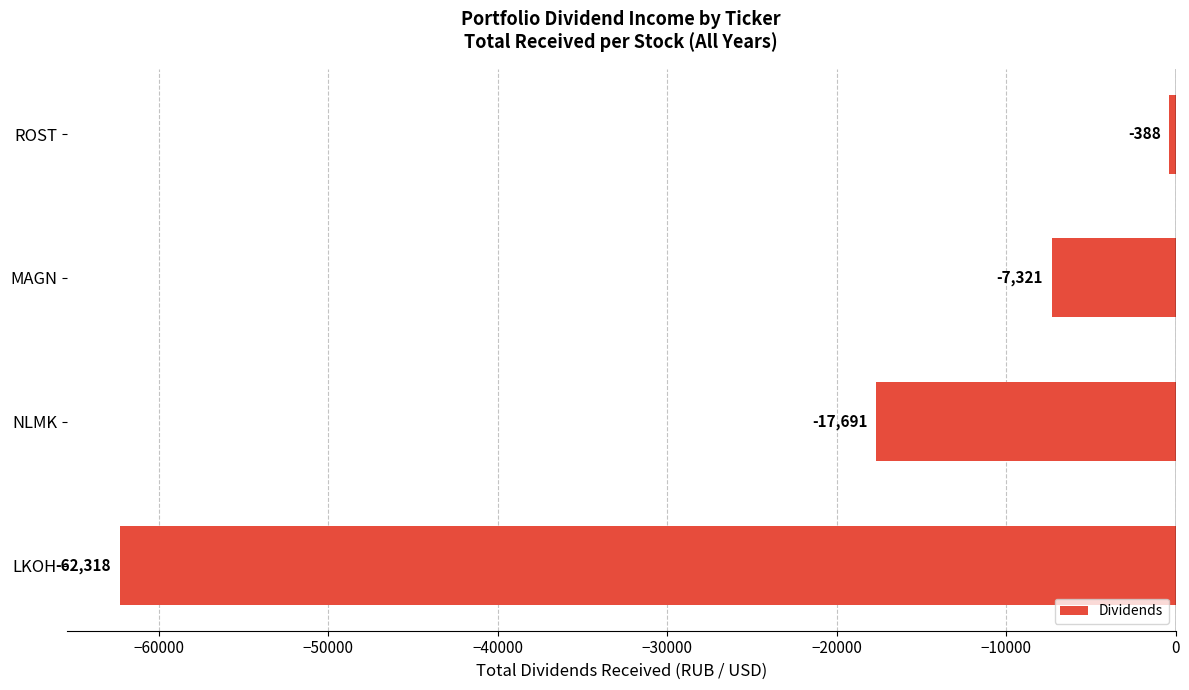

Rank the categories by value from lowest to highest.

LKOH, NLMK, MAGN, ROST